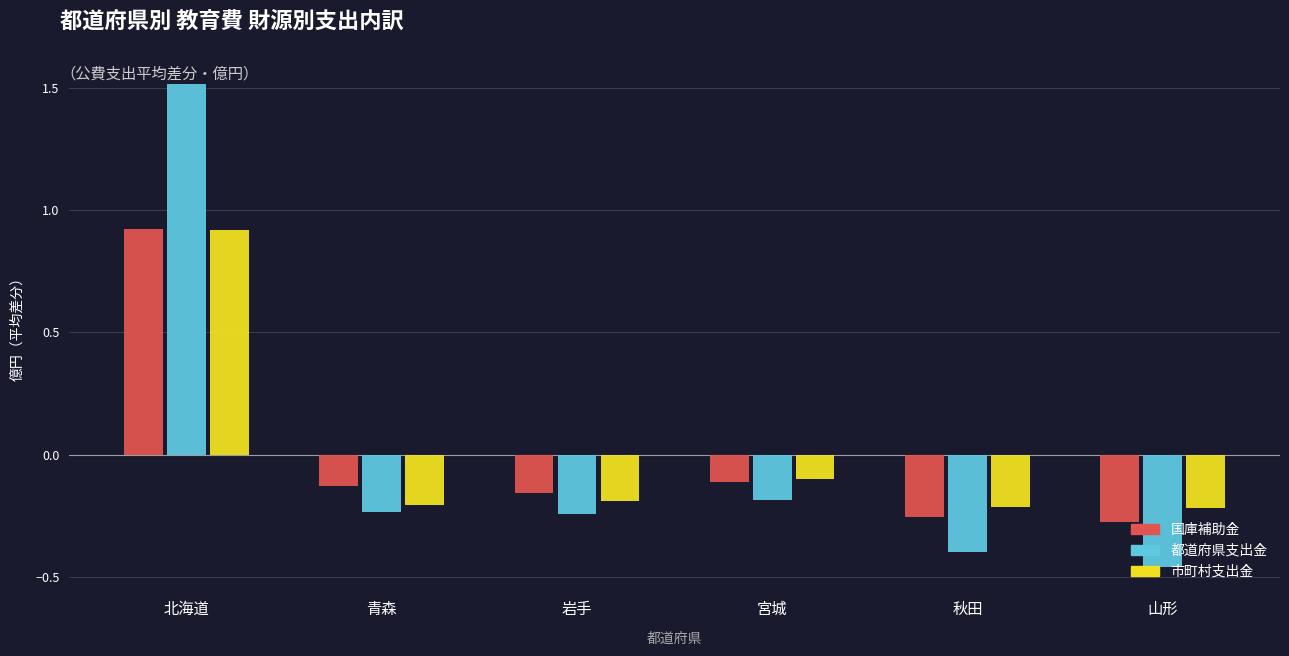

Where does the 国庫補助金 series first go above 0?

北海道